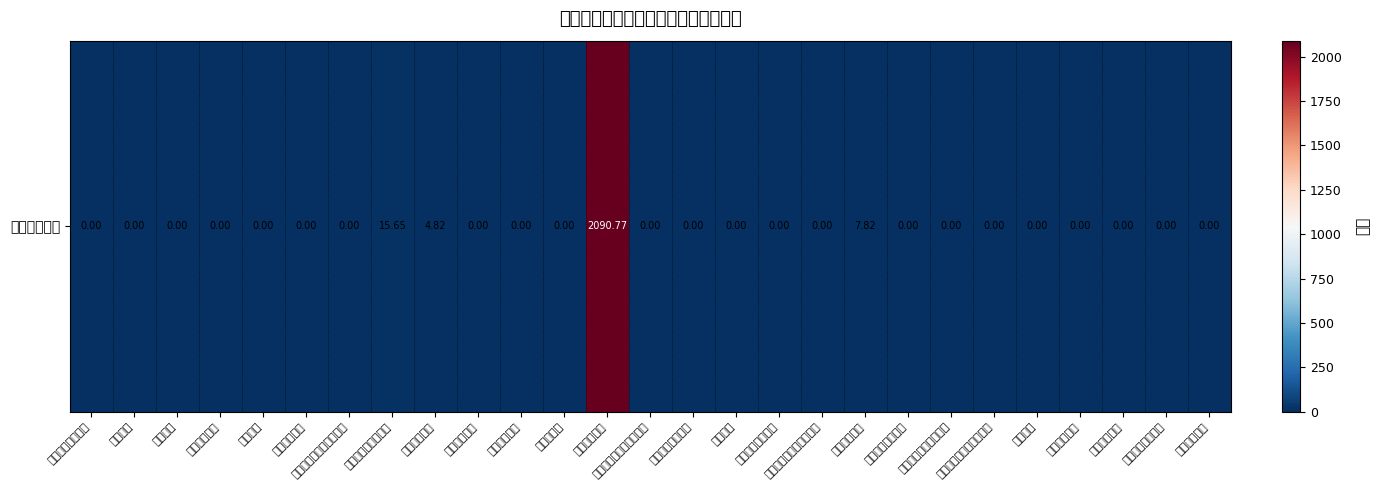

The value at 资源勘探工业信息等支出 is -830.4. True or false?

False